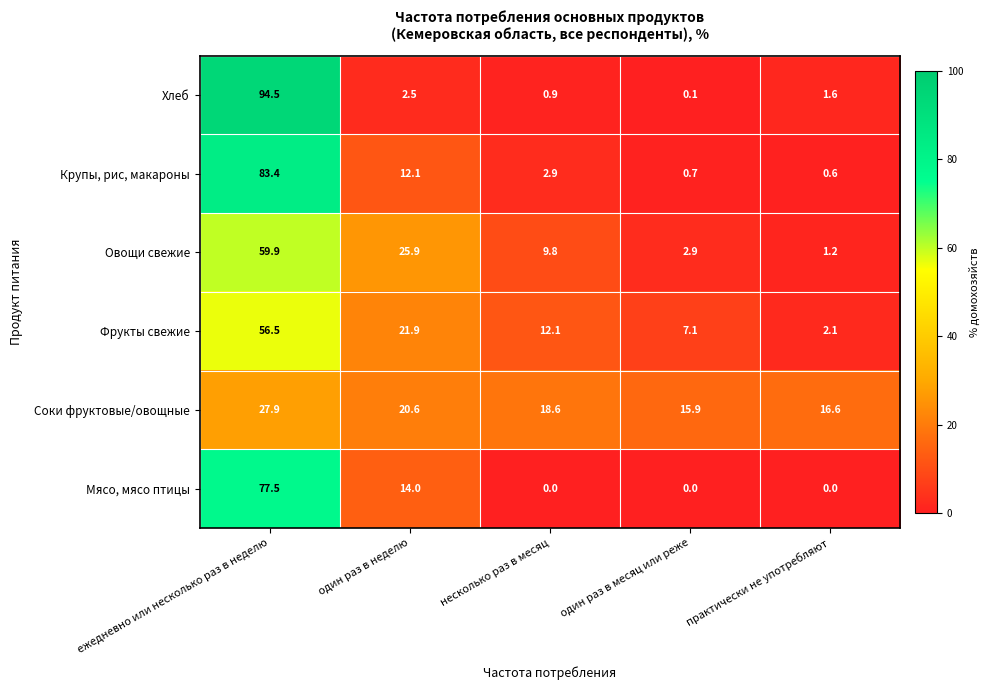

What is the greatest value displayed?

94.5